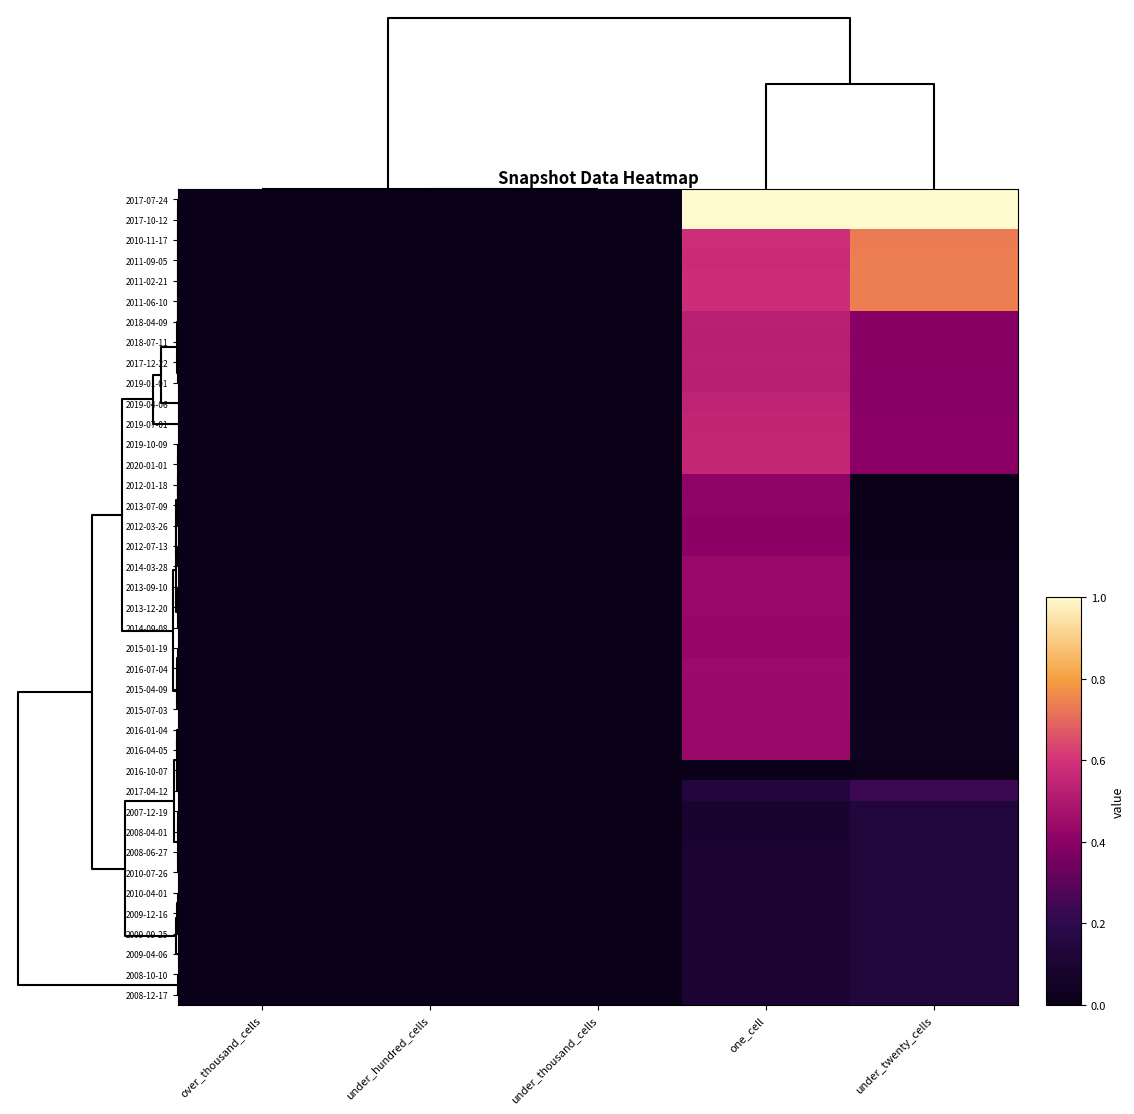

Reading right to left, what are all the values shown in this chart?

2017-07-24: under_twenty_cells=1.0	one_cell=1.0	under_thousand_cells=0.0	under_hundred_cells=0.0	over_thousand_cells=0.0
2017-10-12: under_twenty_cells=1.0	one_cell=1.0	under_thousand_cells=0.0	under_hundred_cells=0.0	over_thousand_cells=0.0
2010-11-17: under_twenty_cells=0.7	one_cell=0.6	under_thousand_cells=0.0	under_hundred_cells=0.0	over_thousand_cells=0.0
2011-09-05: under_twenty_cells=0.7	one_cell=0.6	under_thousand_cells=0.0	under_hundred_cells=0.0	over_thousand_cells=0.0
2011-02-21: under_twenty_cells=0.7	one_cell=0.6	under_thousand_cells=0.0	under_hundred_cells=0.0	over_thousand_cells=0.0
2011-06-10: under_twenty_cells=0.7	one_cell=0.6	under_thousand_cells=0.0	under_hundred_cells=0.0	over_thousand_cells=0.0
2018-04-09: under_twenty_cells=0.4	one_cell=0.5	under_thousand_cells=0.0	under_hundred_cells=0.0	over_thousand_cells=0.0
2018-07-11: under_twenty_cells=0.4	one_cell=0.5	under_thousand_cells=0.0	under_hundred_cells=0.0	over_thousand_cells=0.0
2017-12-22: under_twenty_cells=0.4	one_cell=0.5	under_thousand_cells=0.0	under_hundred_cells=0.0	over_thousand_cells=0.0
2019-01-01: under_twenty_cells=0.4	one_cell=0.5	under_thousand_cells=0.0	under_hundred_cells=0.0	over_thousand_cells=0.0
2019-04-06: under_twenty_cells=0.4	one_cell=0.5	under_thousand_cells=0.0	under_hundred_cells=0.0	over_thousand_cells=0.0
2019-07-01: under_twenty_cells=0.4	one_cell=0.5	under_thousand_cells=0.0	under_hundred_cells=0.0	over_thousand_cells=0.0
2019-10-09: under_twenty_cells=0.4	one_cell=0.6	under_thousand_cells=0.0	under_hundred_cells=0.0	over_thousand_cells=0.0
2020-01-01: under_twenty_cells=0.4	one_cell=0.6	under_thousand_cells=0.0	under_hundred_cells=0.0	over_thousand_cells=0.0
2012-01-18: under_twenty_cells=0.0	one_cell=0.4	under_thousand_cells=0.0	under_hundred_cells=0.0	over_thousand_cells=0.0
2013-07-09: under_twenty_cells=0.0	one_cell=0.4	under_thousand_cells=0.0	under_hundred_cells=0.0	over_thousand_cells=0.0
2012-03-26: under_twenty_cells=0.0	one_cell=0.4	under_thousand_cells=0.0	under_hundred_cells=0.0	over_thousand_cells=0.0
2012-07-13: under_twenty_cells=0.0	one_cell=0.4	under_thousand_cells=0.0	under_hundred_cells=0.0	over_thousand_cells=0.0
2014-03-28: under_twenty_cells=0.0	one_cell=0.4	under_thousand_cells=0.0	under_hundred_cells=0.0	over_thousand_cells=0.0
2013-09-10: under_twenty_cells=0.0	one_cell=0.4	under_thousand_cells=0.0	under_hundred_cells=0.0	over_thousand_cells=0.0
2013-12-20: under_twenty_cells=0.0	one_cell=0.4	under_thousand_cells=0.0	under_hundred_cells=0.0	over_thousand_cells=0.0
2014-09-08: under_twenty_cells=0.0	one_cell=0.4	under_thousand_cells=0.0	under_hundred_cells=0.0	over_thousand_cells=0.0
2015-01-19: under_twenty_cells=0.0	one_cell=0.4	under_thousand_cells=0.0	under_hundred_cells=0.0	over_thousand_cells=0.0
2016-07-04: under_twenty_cells=0.0	one_cell=0.4	under_thousand_cells=0.0	under_hundred_cells=0.0	over_thousand_cells=0.0
2015-04-09: under_twenty_cells=0.0	one_cell=0.4	under_thousand_cells=0.0	under_hundred_cells=0.0	over_thousand_cells=0.0
2015-07-03: under_twenty_cells=0.0	one_cell=0.4	under_thousand_cells=0.0	under_hundred_cells=0.0	over_thousand_cells=0.0
2016-01-04: under_twenty_cells=0.0	one_cell=0.4	under_thousand_cells=0.0	under_hundred_cells=0.0	over_thousand_cells=0.0
2016-04-05: under_twenty_cells=0.0	one_cell=0.4	under_thousand_cells=0.0	under_hundred_cells=0.0	over_thousand_cells=0.0
2016-10-07: under_twenty_cells=0.0	one_cell=0.0	under_thousand_cells=0.0	under_hundred_cells=0.0	over_thousand_cells=0.0
2017-04-12: under_twenty_cells=0.2	one_cell=0.1	under_thousand_cells=0.0	under_hundred_cells=0.0	over_thousand_cells=0.0
2007-12-19: under_twenty_cells=0.1	one_cell=0.1	under_thousand_cells=0.0	under_hundred_cells=0.0	over_thousand_cells=0.0
2008-04-01: under_twenty_cells=0.1	one_cell=0.1	under_thousand_cells=0.0	under_hundred_cells=0.0	over_thousand_cells=0.0
2008-06-27: under_twenty_cells=0.1	one_cell=0.1	under_thousand_cells=0.0	under_hundred_cells=0.0	over_thousand_cells=0.0
2010-07-26: under_twenty_cells=0.1	one_cell=0.1	under_thousand_cells=0.0	under_hundred_cells=0.0	over_thousand_cells=0.0
2010-04-01: under_twenty_cells=0.1	one_cell=0.1	under_thousand_cells=0.0	under_hundred_cells=0.0	over_thousand_cells=0.0
2009-12-16: under_twenty_cells=0.1	one_cell=0.1	under_thousand_cells=0.0	under_hundred_cells=0.0	over_thousand_cells=0.0
2009-09-25: under_twenty_cells=0.1	one_cell=0.1	under_thousand_cells=0.0	under_hundred_cells=0.0	over_thousand_cells=0.0
2009-04-06: under_twenty_cells=0.1	one_cell=0.1	under_thousand_cells=0.0	under_hundred_cells=0.0	over_thousand_cells=0.0
2008-10-10: under_twenty_cells=0.1	one_cell=0.1	under_thousand_cells=0.0	under_hundred_cells=0.0	over_thousand_cells=0.0
2008-12-17: under_twenty_cells=0.1	one_cell=0.1	under_thousand_cells=0.0	under_hundred_cells=0.0	over_thousand_cells=0.0